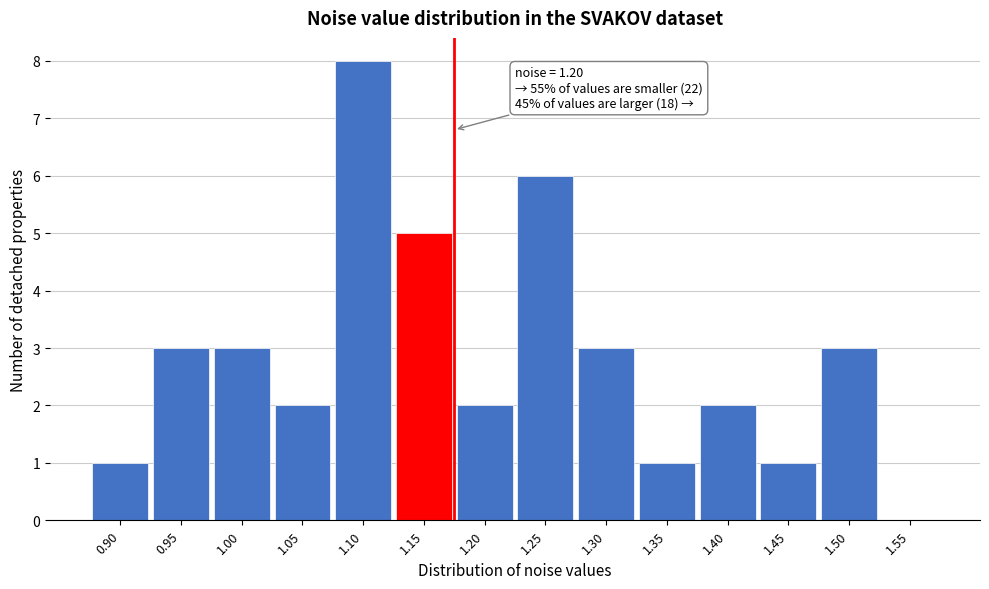

Reading right to left, transcribe all the data shown in this chart.

1.55=0	1.50=3	1.45=1	1.40=2	1.35=1	1.30=3	1.25=6	1.20=2	1.15=5	1.10=8	1.05=2	1.00=3	0.95=3	0.90=1